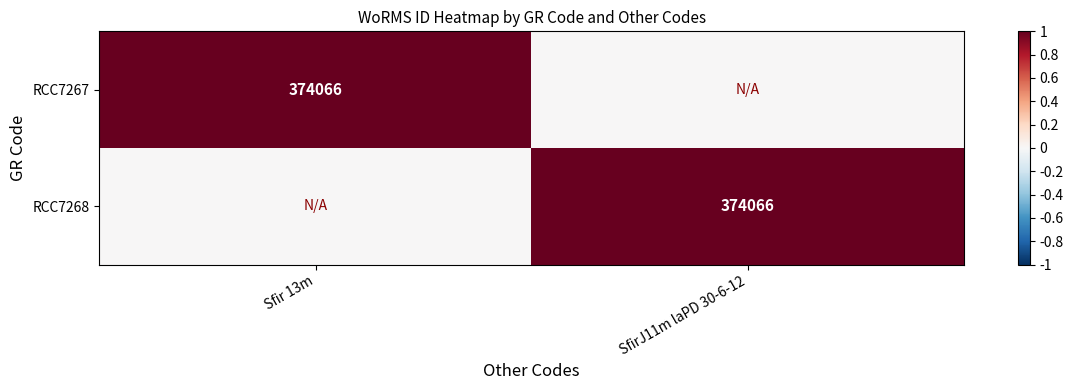

The value of RCC7268 at SfirJ11m laPD 30-6-12 is 179058. True or false?

False